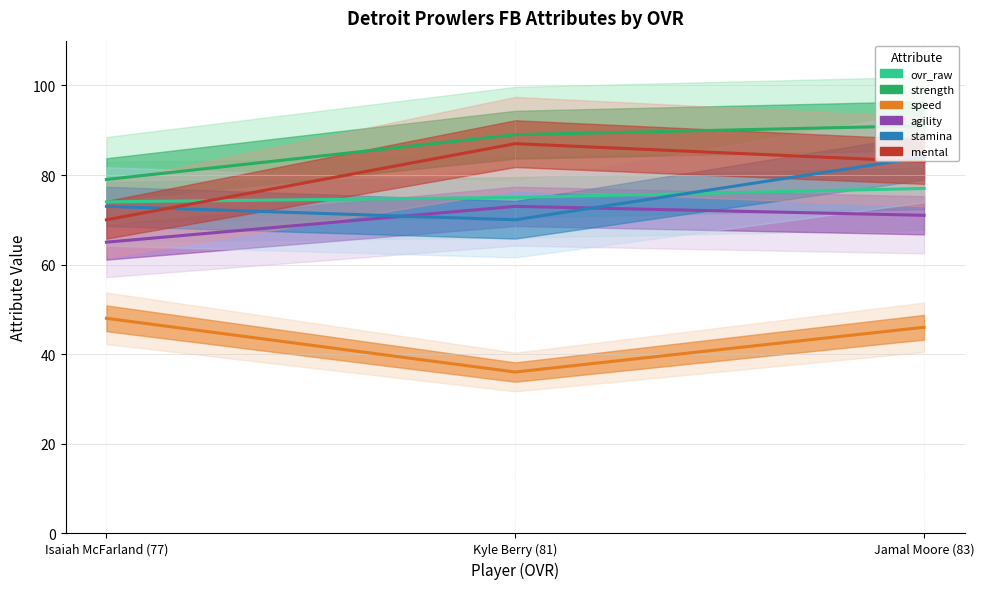

The agility series shows 71 at Jamal Moore (83). True or false?

True